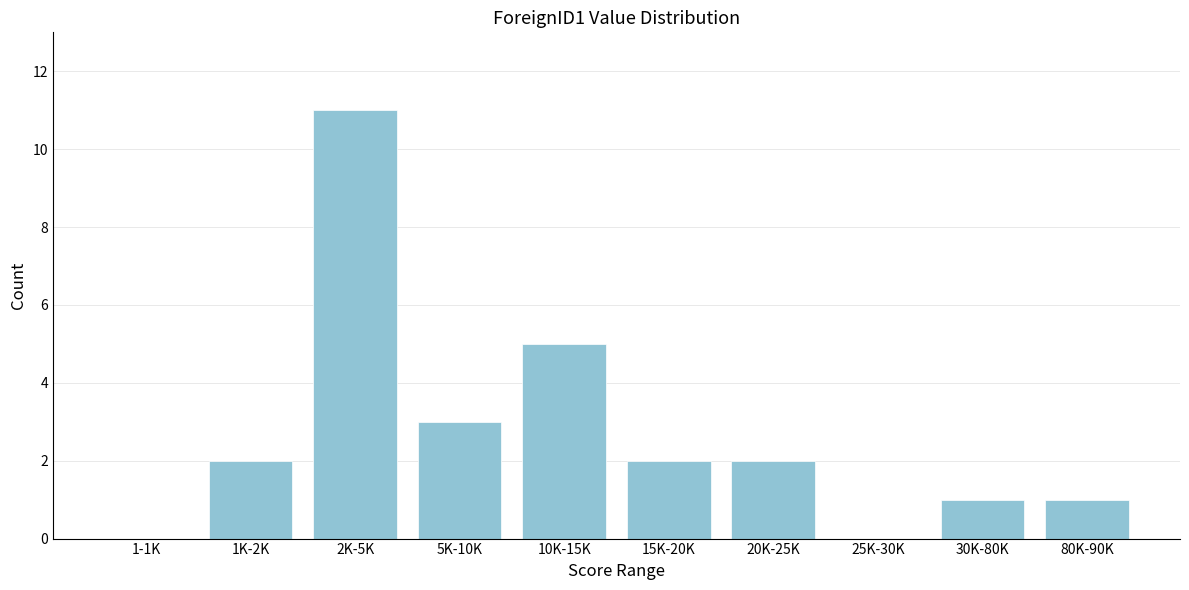

What is the maximum value shown in the chart?

11